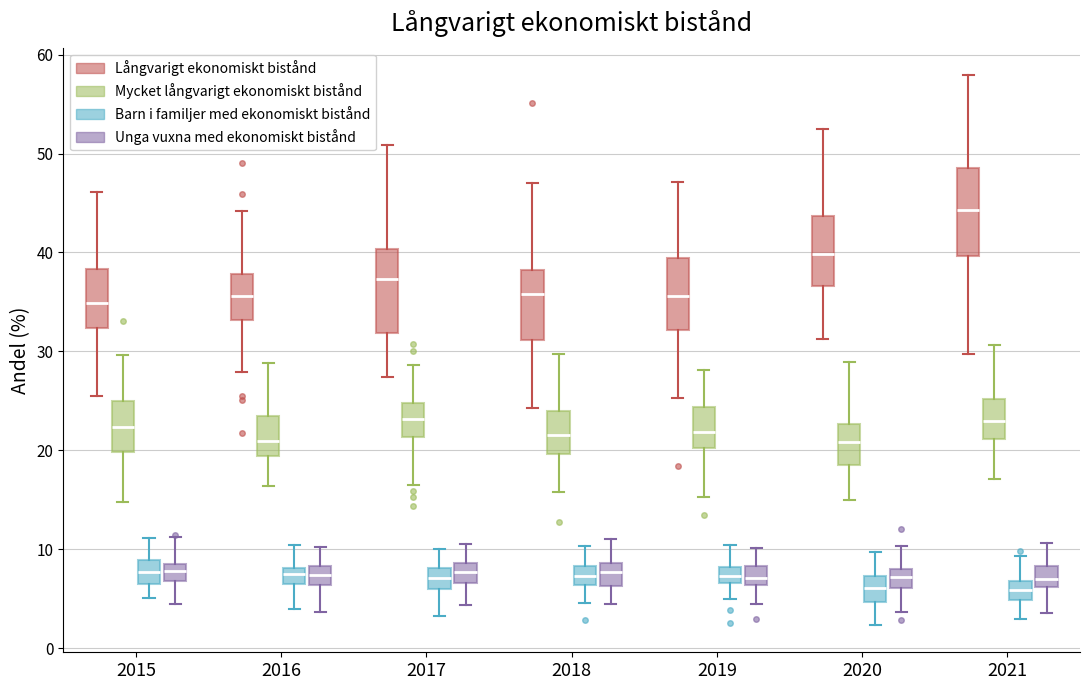

Where is the lower edge of the box for 2018 (Barn i familjer med ekonomiskt bistånd) on the y-axis? The values are not printed on the chart, so give them approximately, as read against the axis.

6